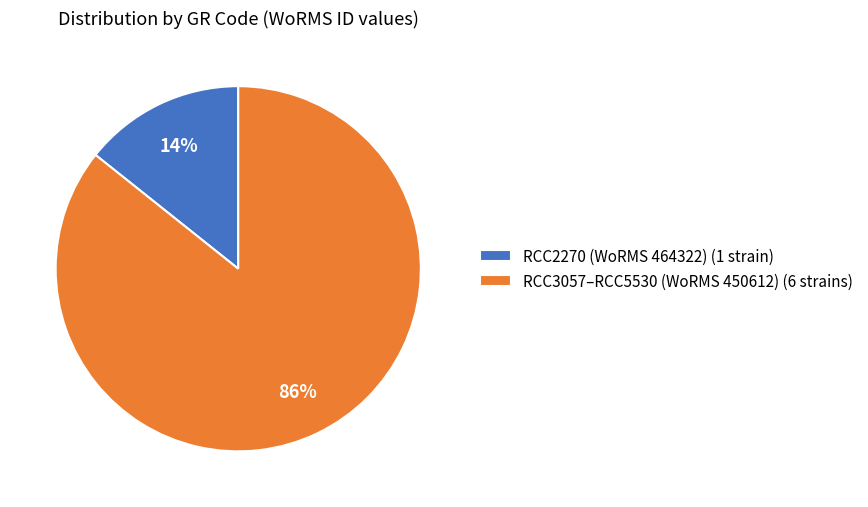

What percentage is the RCC3057–RCC5530 (WoRMS 450612) (6 strains) slice, to the nearest percent?

86%